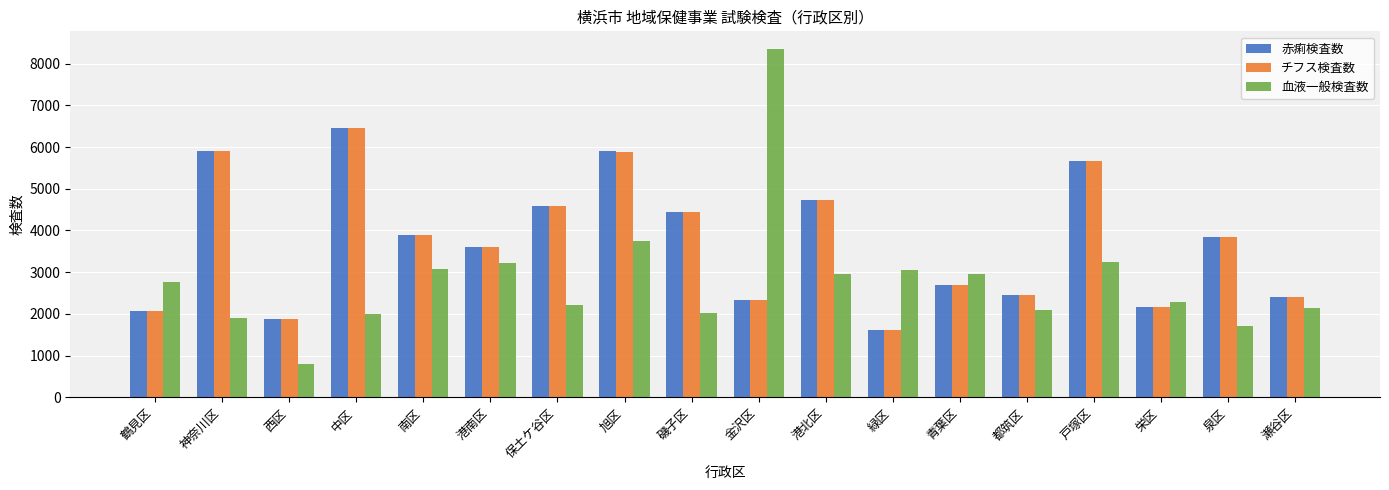

What value does the 血液一般検査数 series have at 青葉区, to the nearest 100?

3000